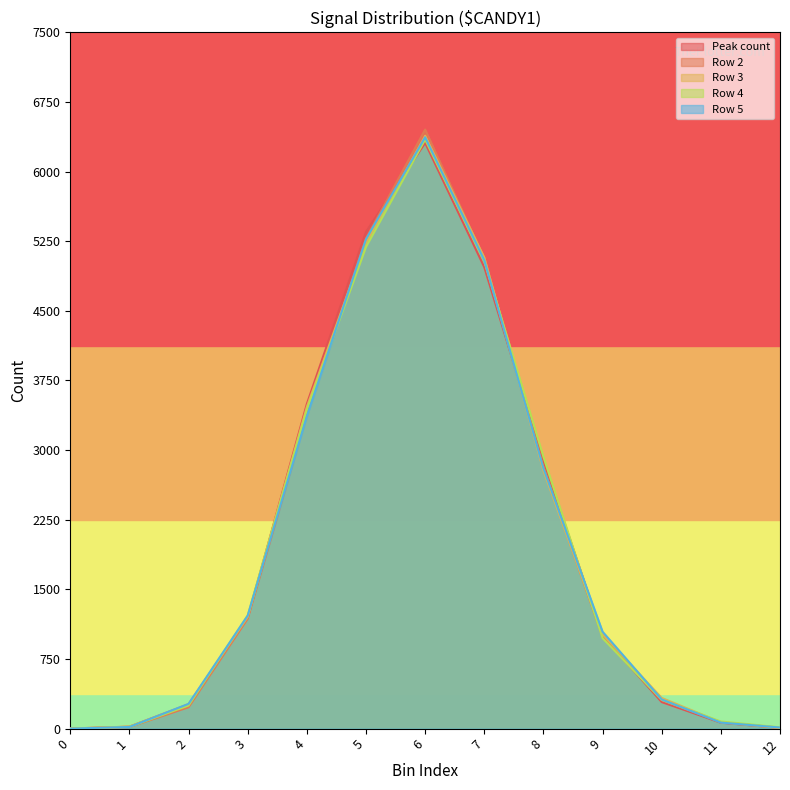

After their last crossing, which series has the higher values: Row 3 or Row 5?

Row 5